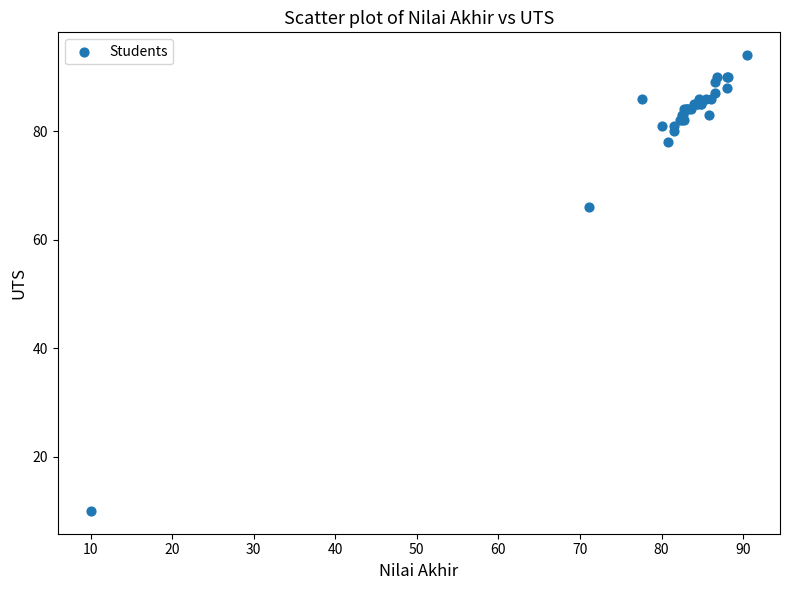

What Y value in the scatter plot is closest to 52?

66